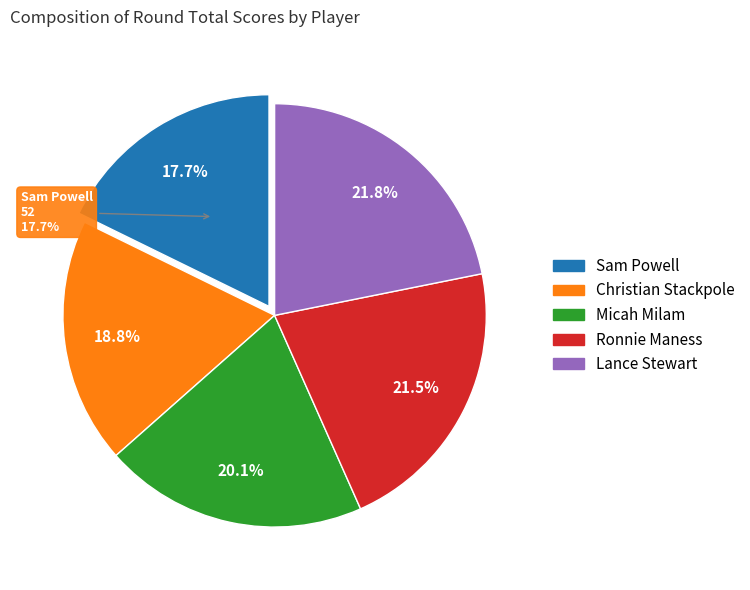

What percentage is the Micah Milam slice, to the nearest percent?

20%